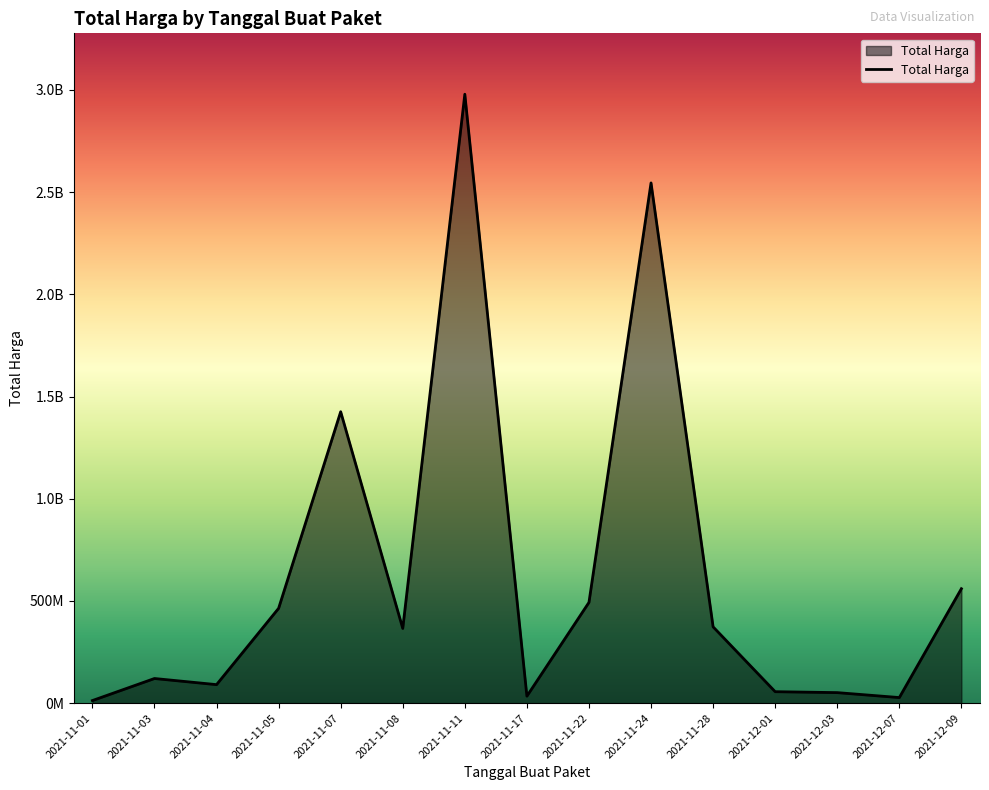

Is this an area chart (filled region under the line)?

Yes